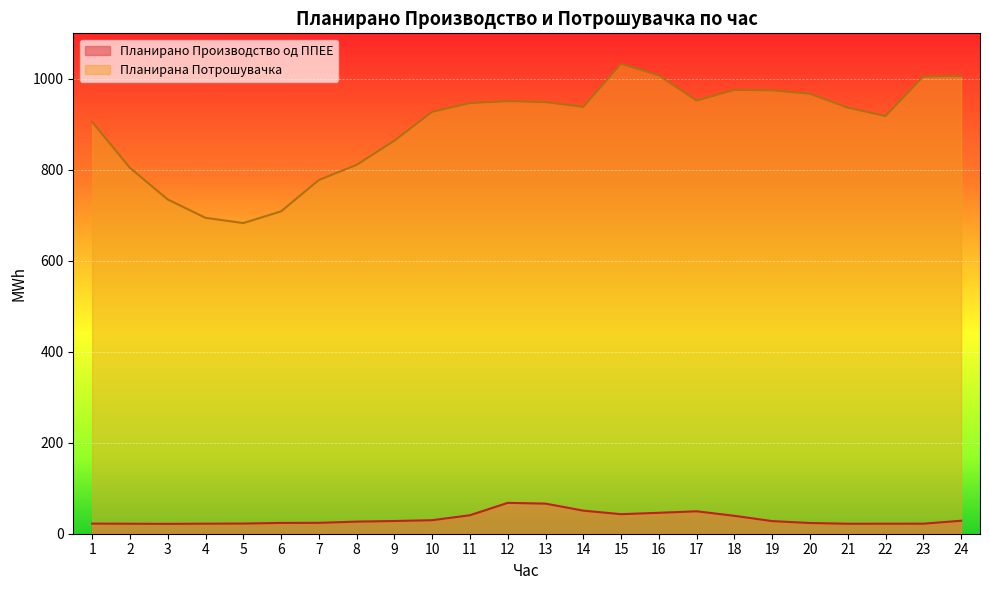

True or false: Планирано Производство од ППЕЕ and Планирана Потрошувачка intersect in this chart.

False